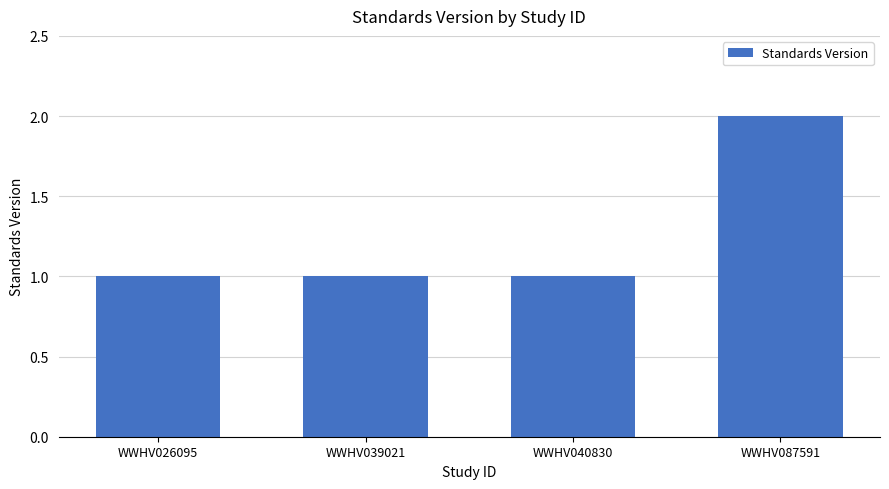

The chart shows a value of 0 at WWHV040830. True or false?

False